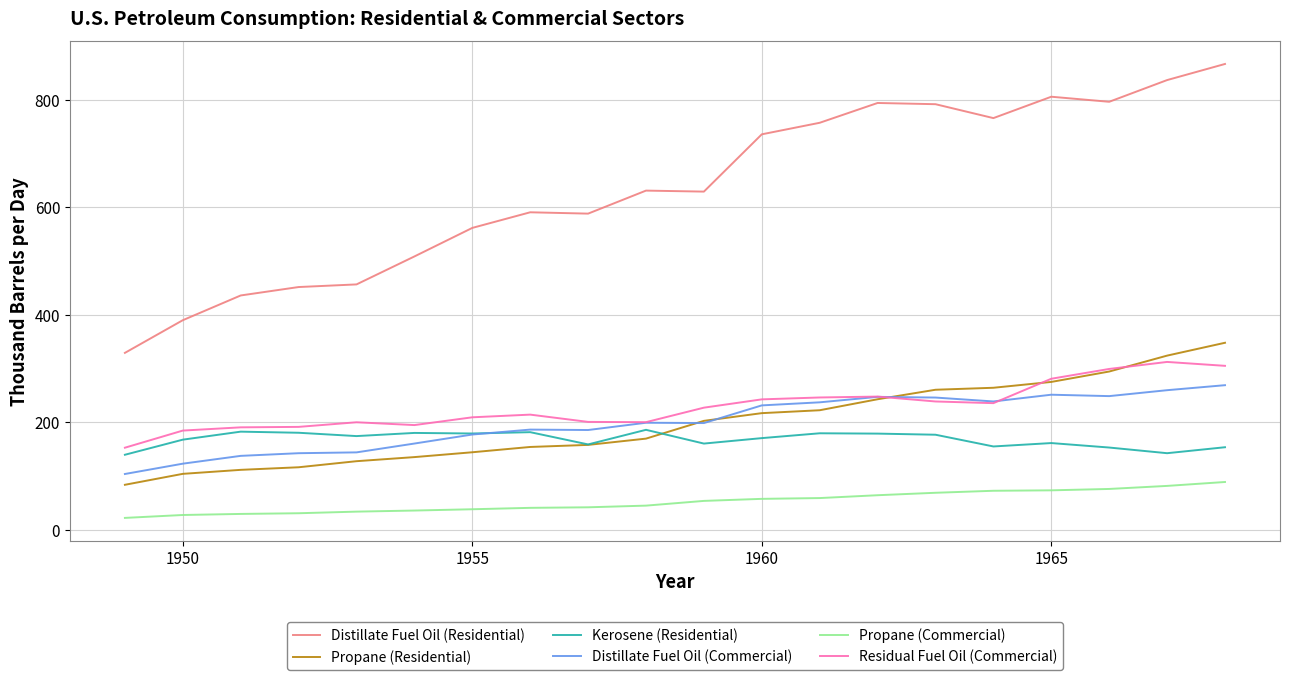

Which series has the largest total across all categories?

Distillate Fuel Oil (Residential)